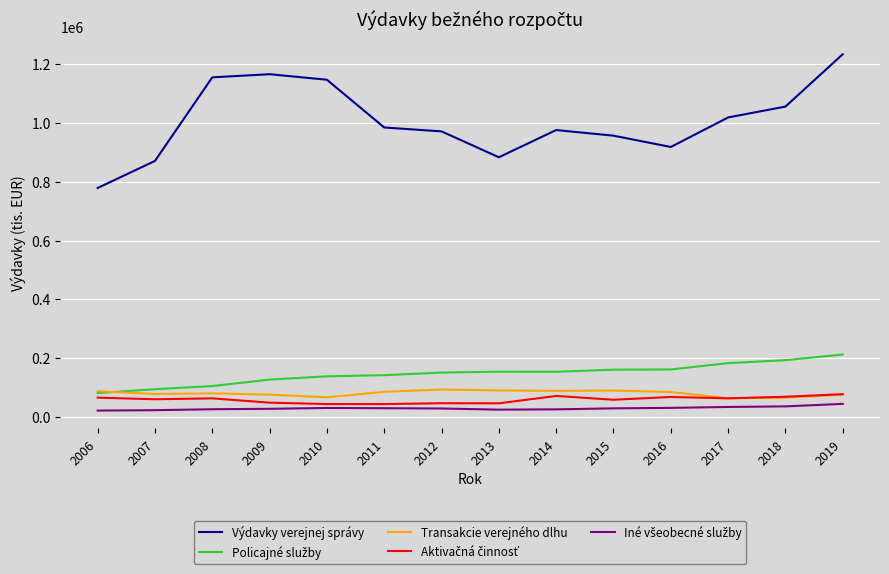

What is the spread (max minus min) of values at 2006?

758082.0